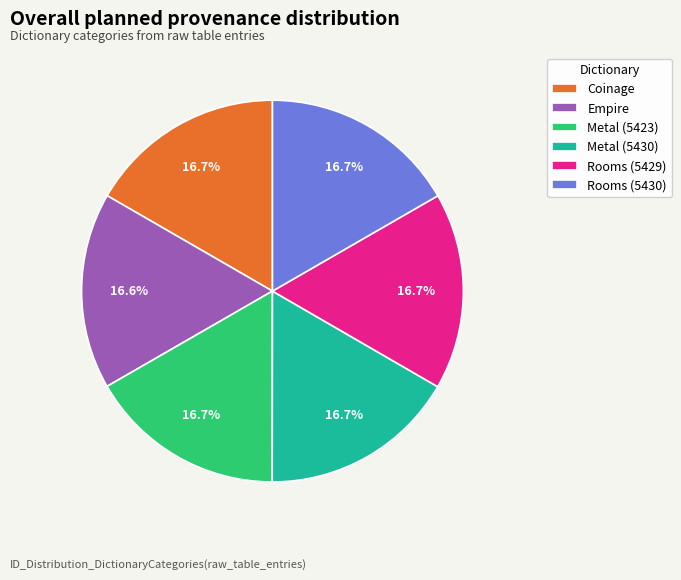

The Metal (5430) slice represents 17% of the pie. True or false?

True